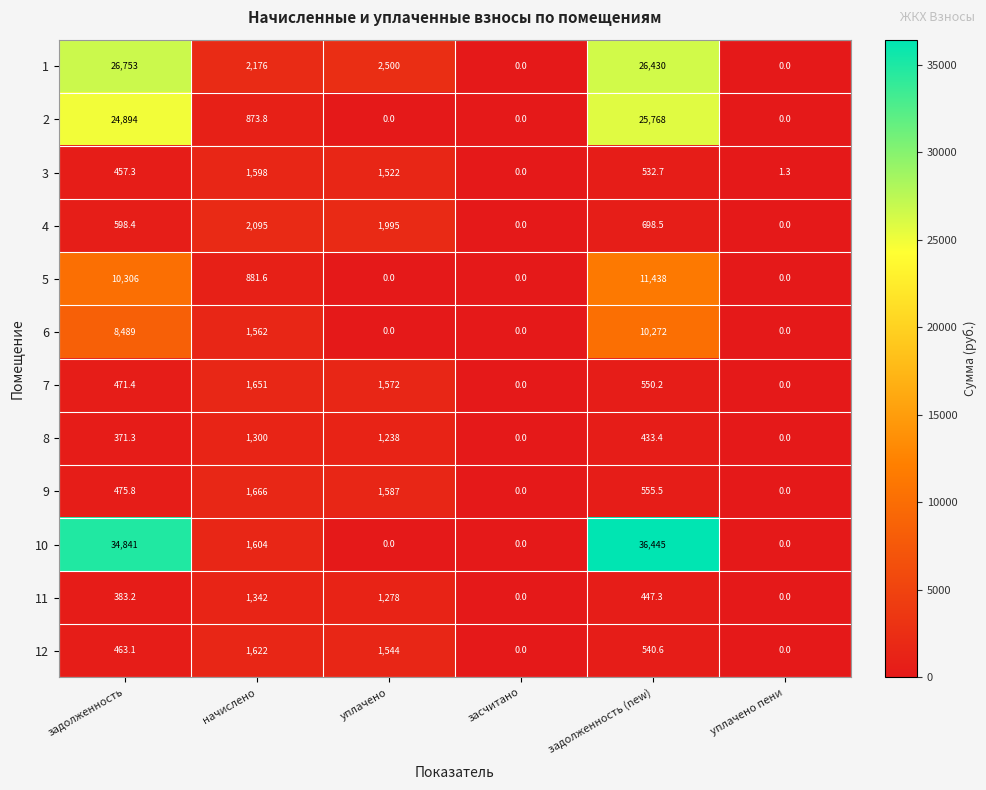

What is the maximum value for 4?

2095.0